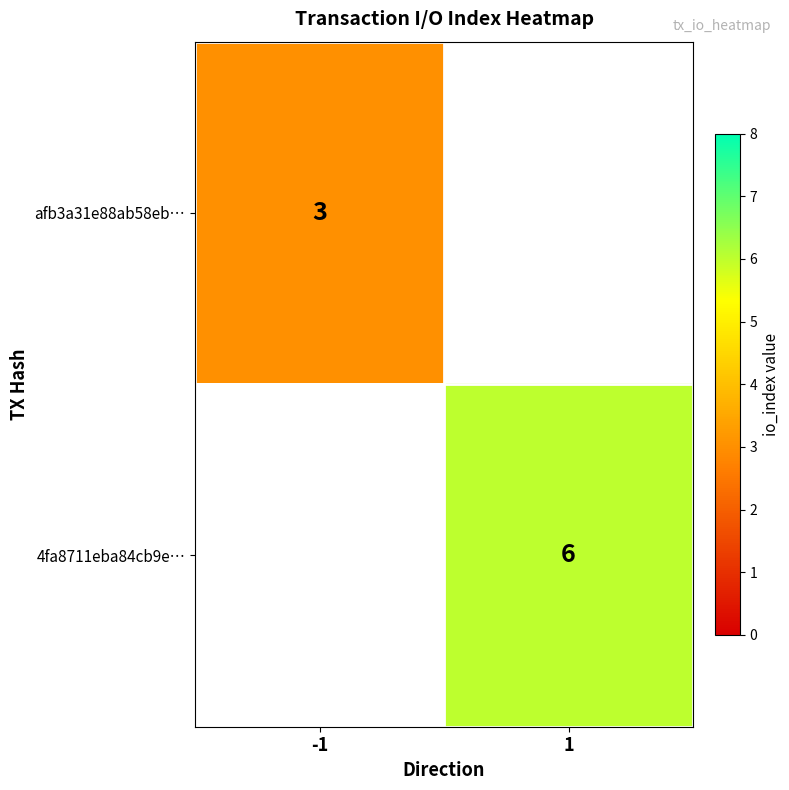

Is it true that afb3a31e88ab58eb… equals 5 at -1?

False